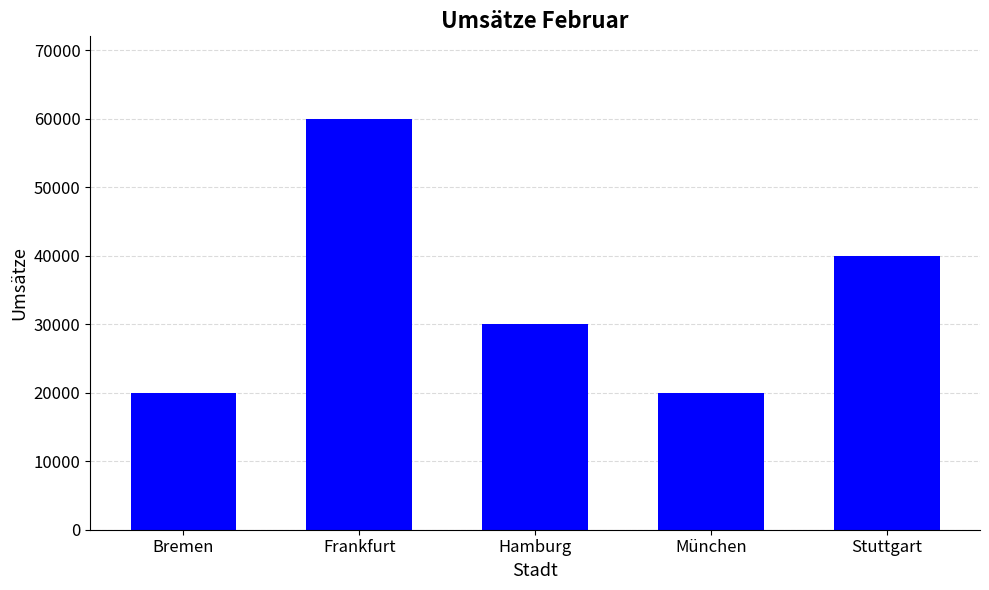

What is the label of the 2nd bar from the right?

München